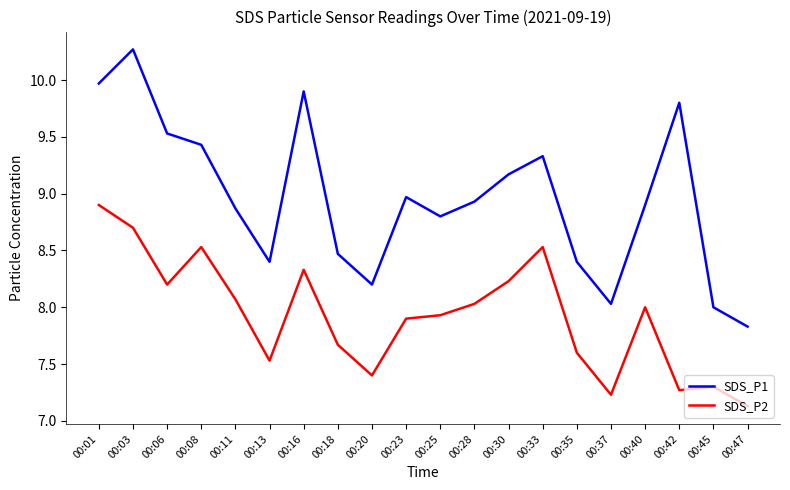

True or false: SDS_P1 and SDS_P2 intersect in this chart.

False